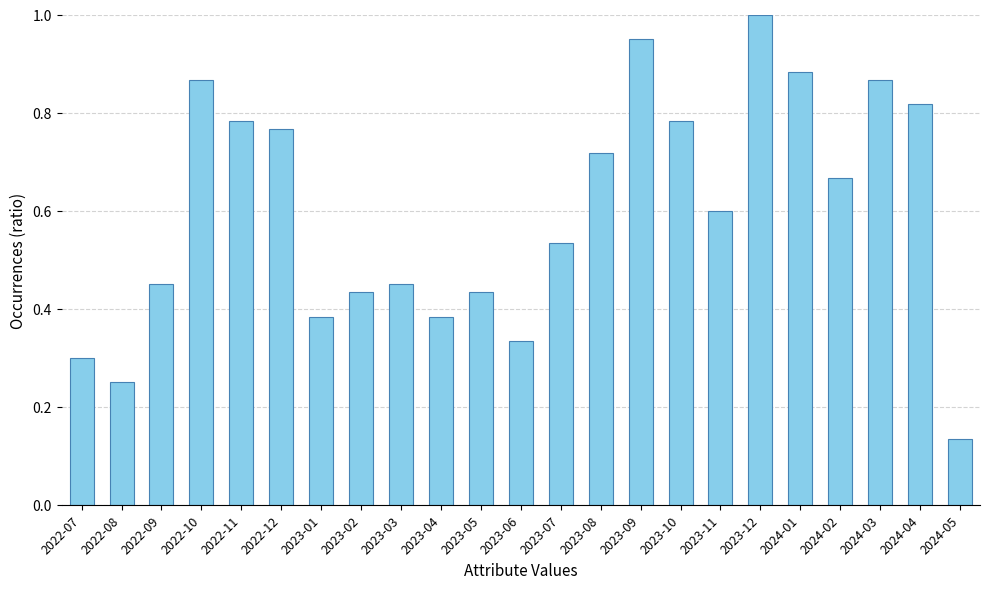

True or false: the data shows 0.2 at 2023-12.

False